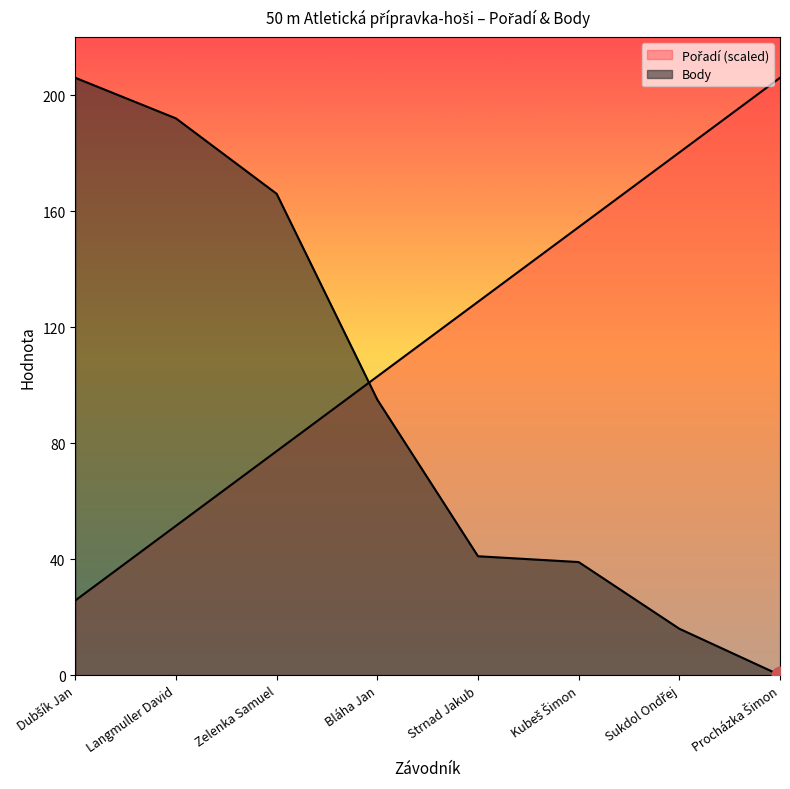

Which series has the largest range (max minus min)?

Body